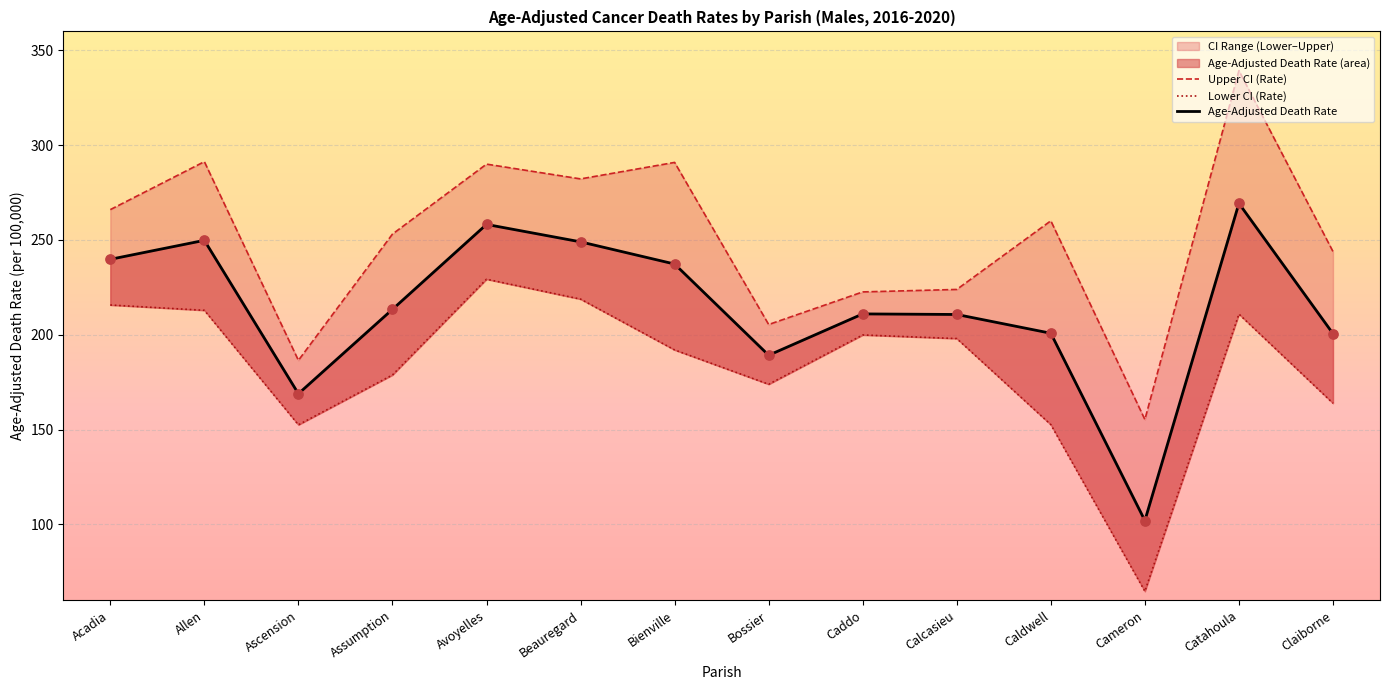

Which series reaches the maximum Y coordinate?

Upper CI (Rate)